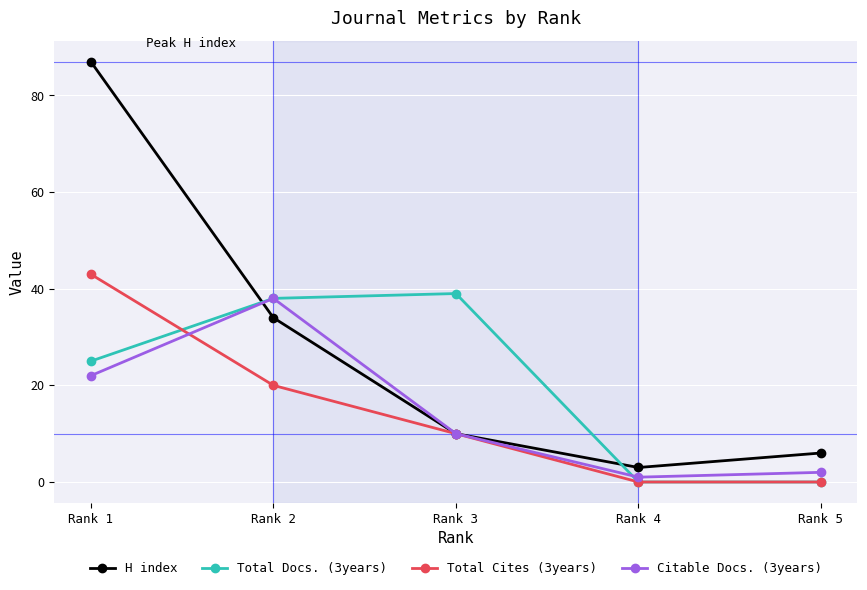

True or false: Citable Docs. (3years) and Total Cites (3years) cross at least once.

True